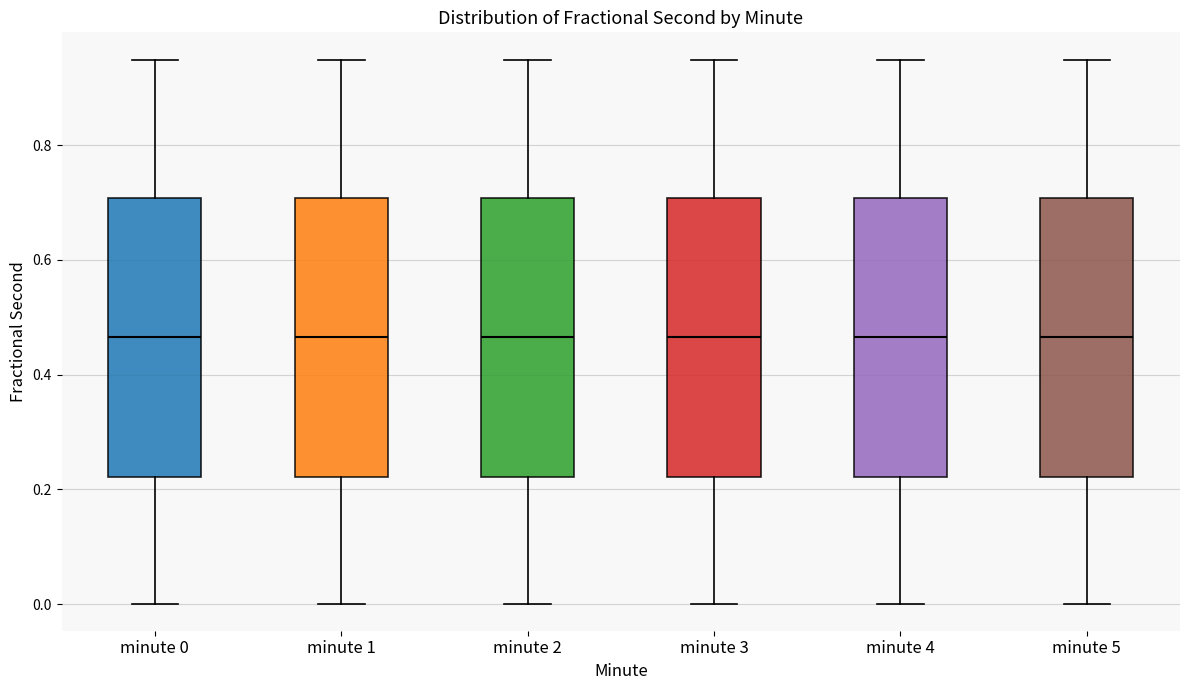

Reading left to right, transcribe this box plot: for each box, give where its median line is, the range the box spans, and where its two whiskers end, as read against the y-axis. The values are not printed on the chart, so give them approximately, as read against the axis.

minute 0: median 0.46, box 0.22 to 0.70, whiskers 0.00 to 0.94
minute 1: median 0.46, box 0.22 to 0.70, whiskers 0.00 to 0.94
minute 2: median 0.46, box 0.22 to 0.70, whiskers 0.00 to 0.94
minute 3: median 0.46, box 0.22 to 0.70, whiskers 0.00 to 0.94
minute 4: median 0.46, box 0.22 to 0.70, whiskers 0.00 to 0.94
minute 5: median 0.46, box 0.22 to 0.70, whiskers 0.00 to 0.94